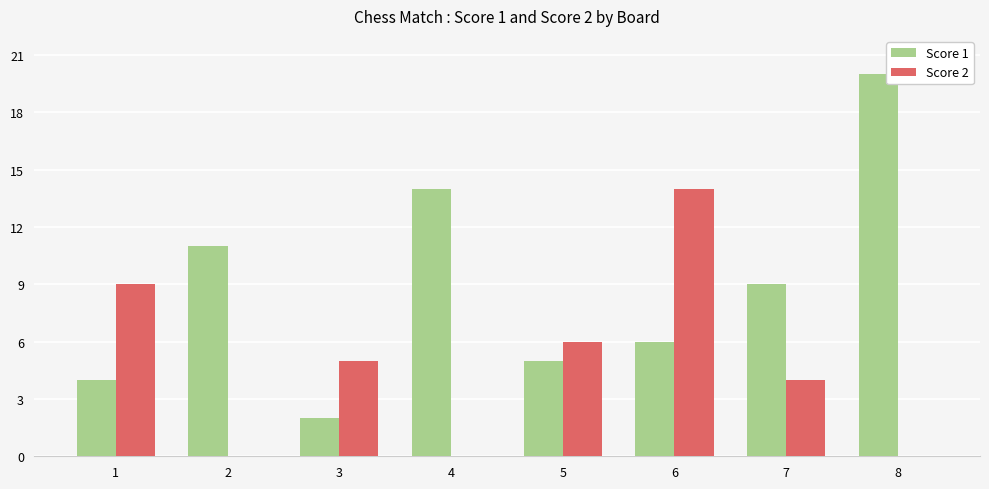

At which label is Score 1 closest to 11?

2